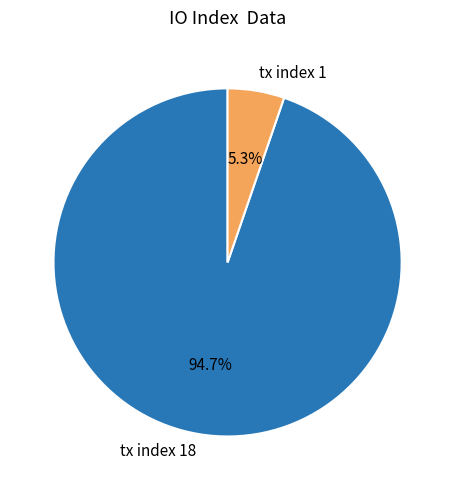

Which slice represents more than half of the pie?

tx index 18